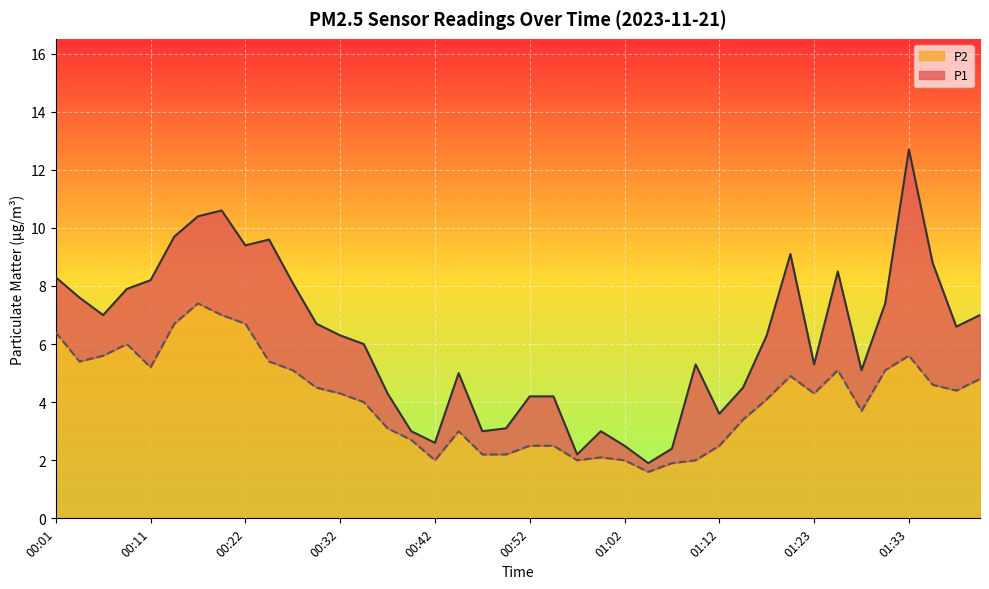

Where does the P2 series first go above 4?

00:01